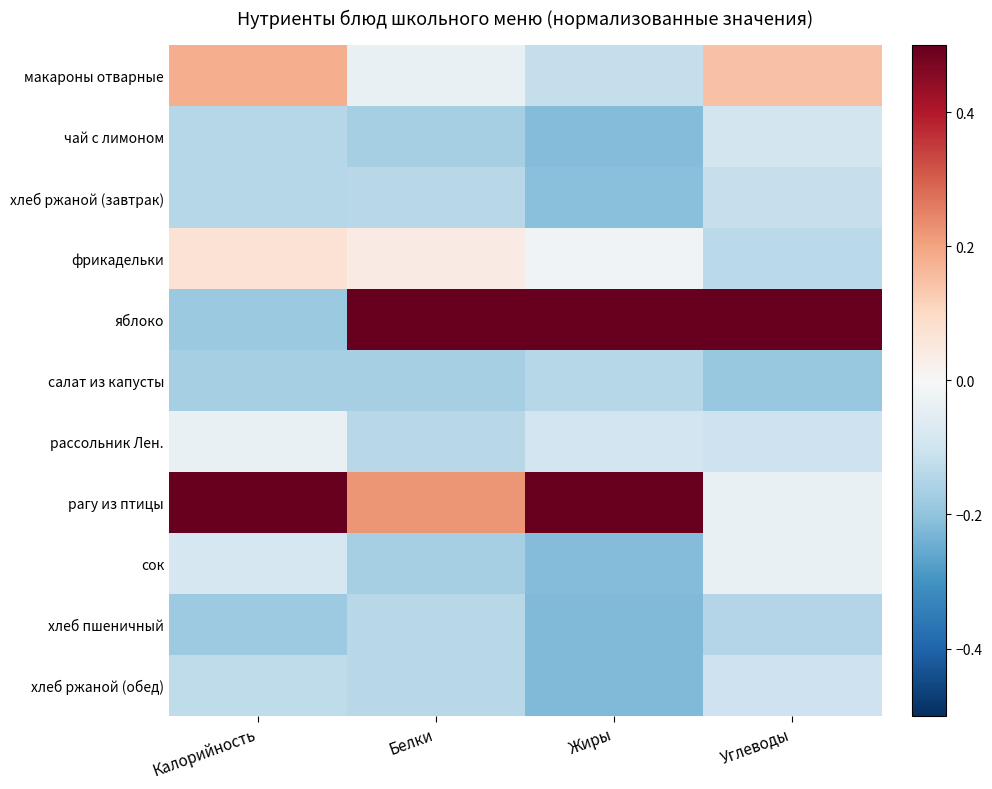

Rank the series at Жиры from highest to lowest value.

яблоко, рагу из птицы, фрикадельки, рассольник Лен., макароны отварные, салат из капусты, хлеб ржаной (завтрак), чай с лимоном, сок, хлеб пшеничный, хлеб ржаной (обед)